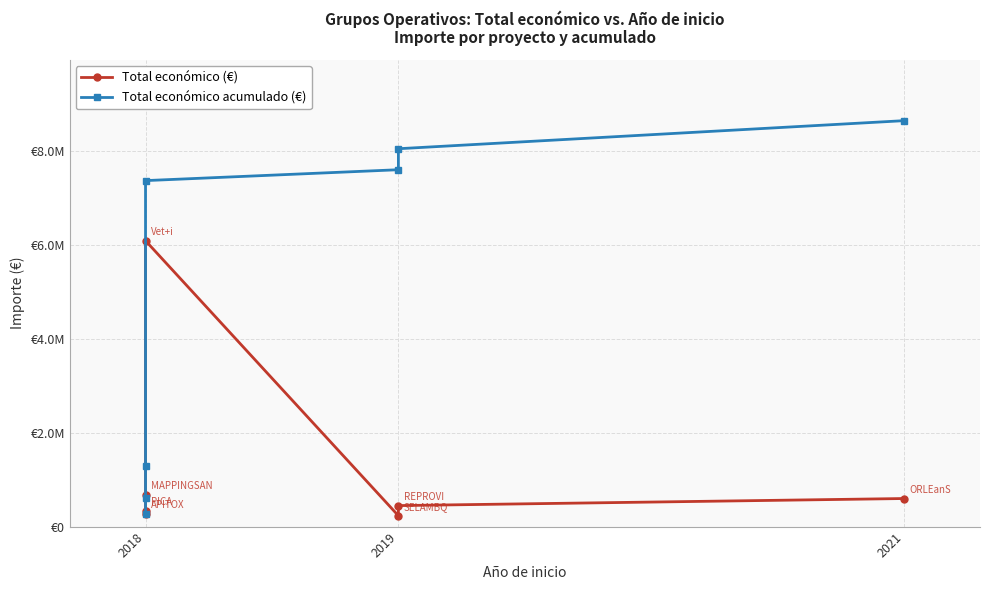

True or false: Total económico (€) has more than 2 interior local peaks.

False